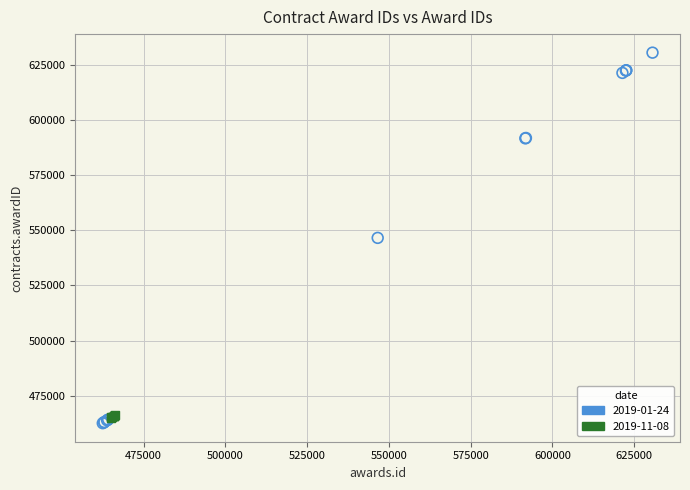

Which series contains the highest Y value?

2019-01-24